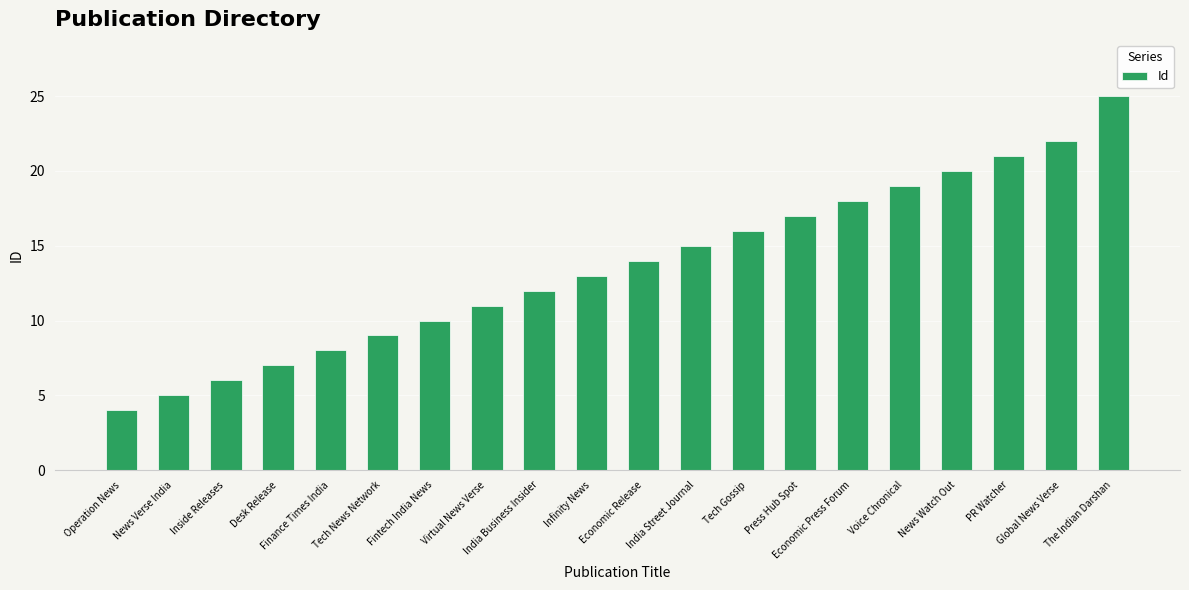

List the labels in order of value, smallest first.

Operation News, News Verse India, Inside Releases, Desk Release, Finance Times India, Tech News Network, Fintech India News, Virtual News Verse, India Business Insider, Infinity News, Economic Release, India Street Journal, Tech Gossip, Press Hub Spot, Economic Press Forum, Voice Chronical, News Watch Out, PR Watcher, Global News Verse, The Indian Darshan